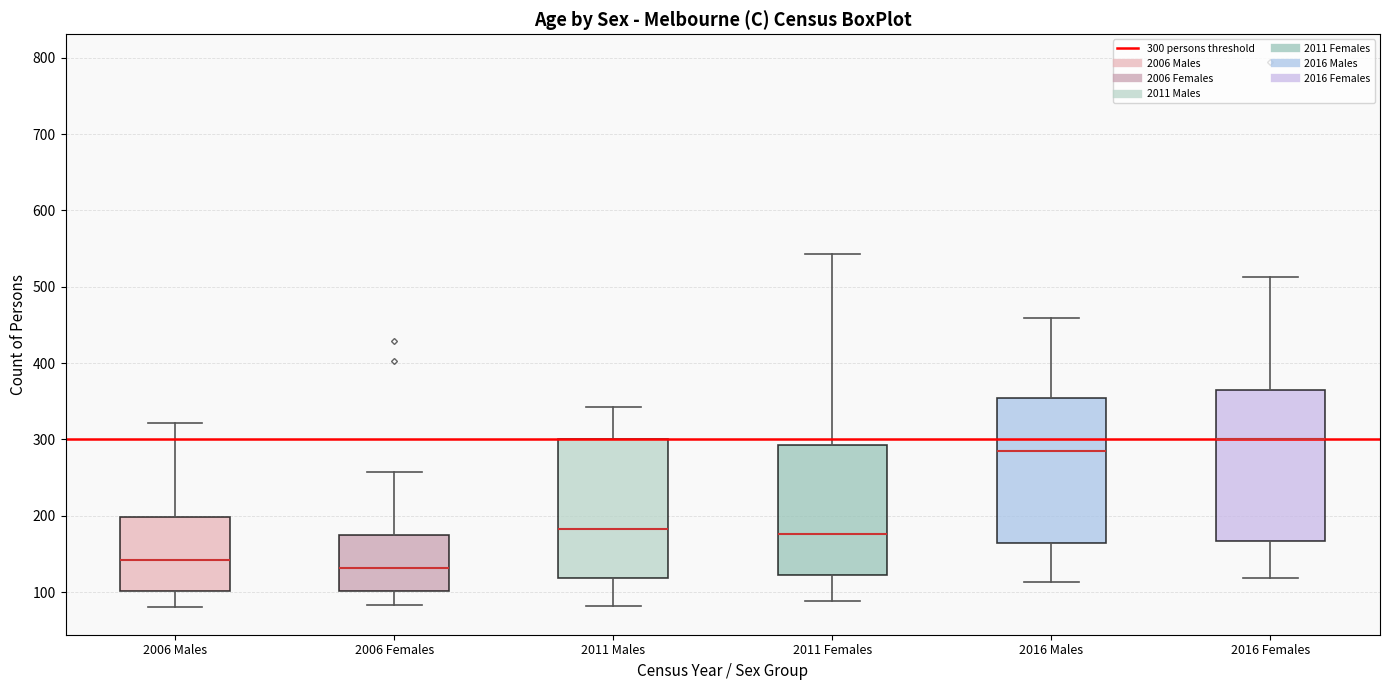

Reading left to right, read every box against the y-axis: the position of its median line, the range the box covers, and the ends of its whiskers. The values are not printed on the chart, so give them approximately, as read against the axis.

2006 Males: median 140, box 100 to 200, whiskers 80 to 320
2006 Females: median 130, box 100 to 170, whiskers 80 to 260
2011 Males: median 180, box 120 to 300, whiskers 80 to 340
2011 Females: median 180, box 120 to 290, whiskers 90 to 540
2016 Males: median 290, box 160 to 350, whiskers 110 to 460
2016 Females: median 300, box 170 to 360, whiskers 120 to 510